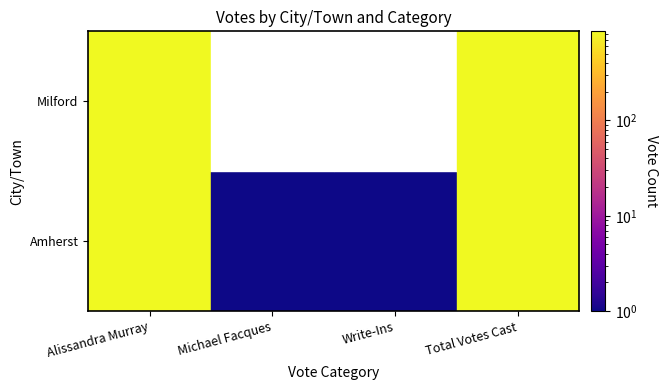

Reading left to right, extract all data points from this chart.

Amherst: 853	1	1	855
Milford: 857	0	0	857